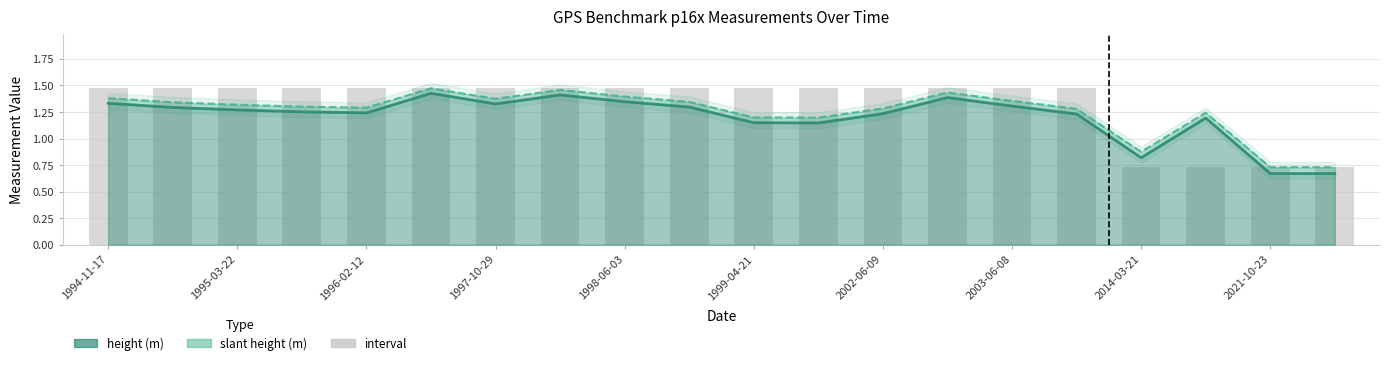

Reading left to right, transcribe all the data shown in this chart.

height (m): 1.3	1.3	1.3	1.3	1.2	1.4	1.3	1.4	1.3	1.3	1.1	1.1	1.2	1.4	1.3	1.2	0.8	1.2	0.7	0.7
slant height (m): 1.4	1.3	1.3	1.3	1.3	1.5	1.4	1.5	1.4	1.3	1.2	1.2	1.3	1.4	1.4	1.3	0.9	1.2	0.7	0.7
interval: 1.5	1.5	1.5	1.5	1.5	1.5	1.5	1.5	1.5	1.5	1.5	1.5	1.5	1.5	1.5	1.5	0.7	0.7	0.7	0.7